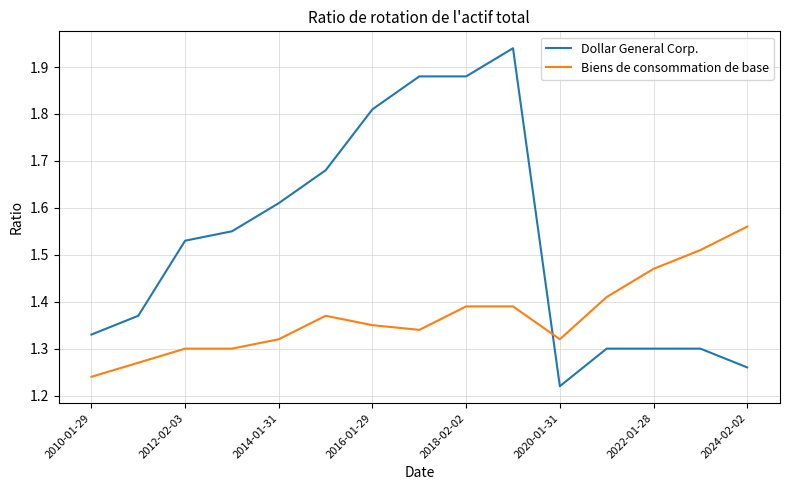

Count the number of data series in this chart.

2